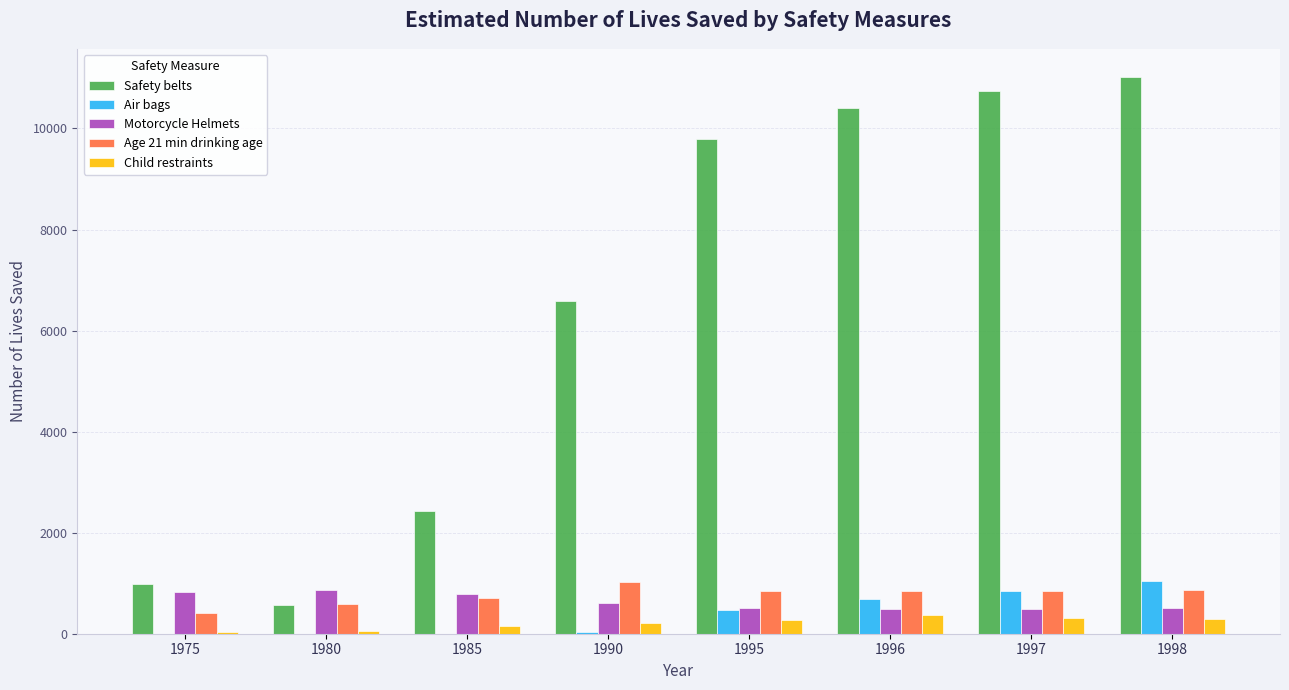

Which series has the widest spread of values?

Safety belts